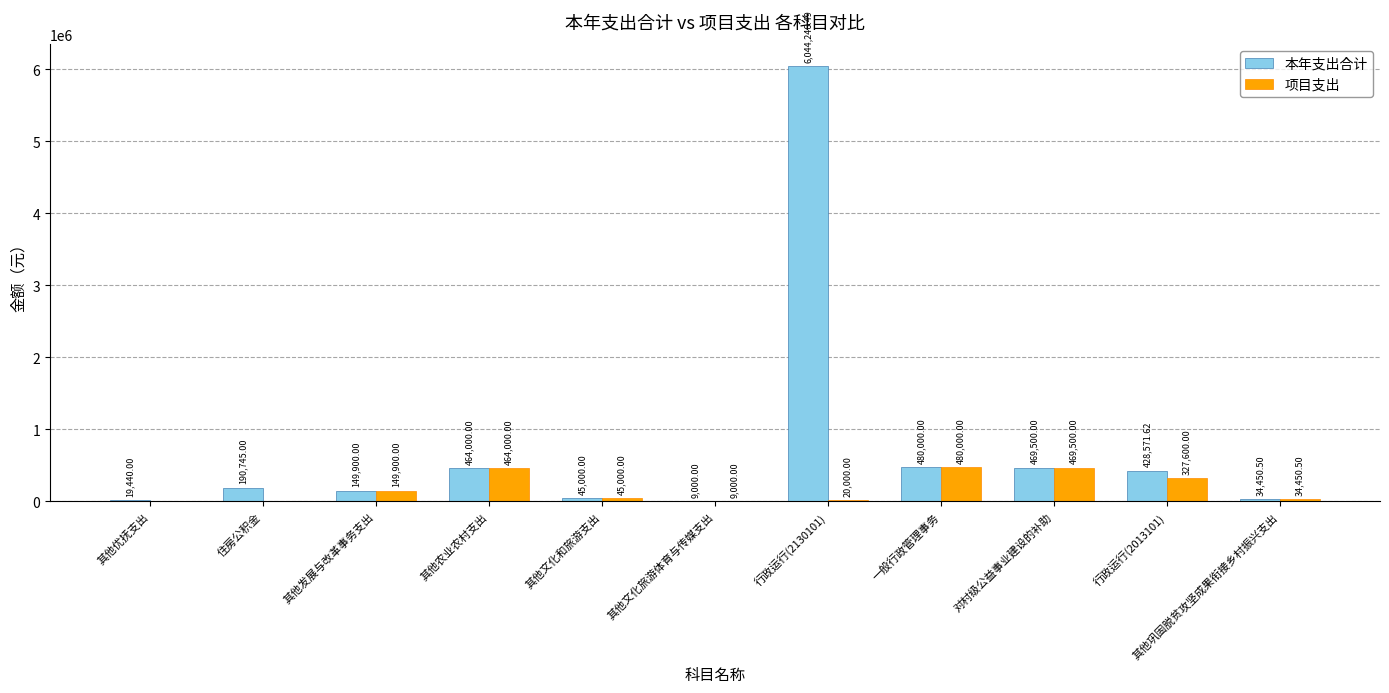

How many data points does each series have?

11